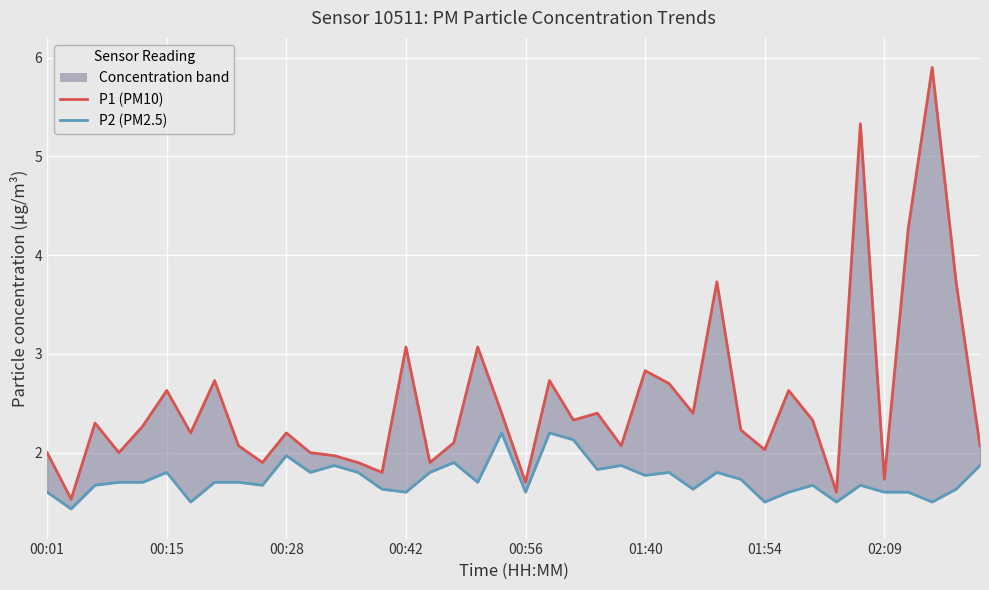

What is the spread (max minus min) of values at 01:40?

1.1